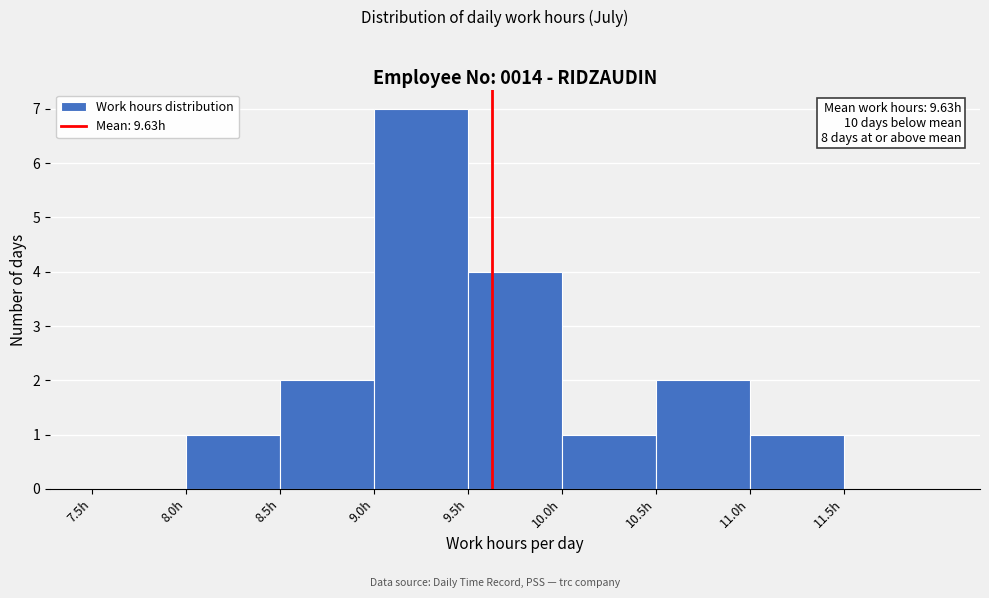

Which range on the x-axis has the tallest bar?

9.0 to 9.5